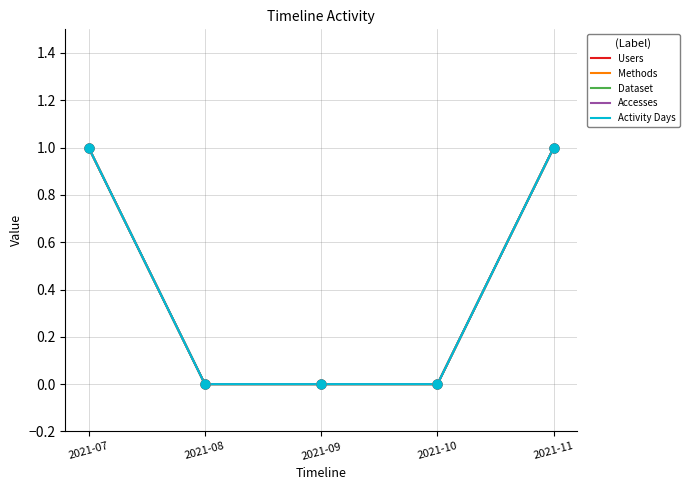

What are all the series names shown in the legend?

Users, Methods, Dataset, Accesses, Activity Days